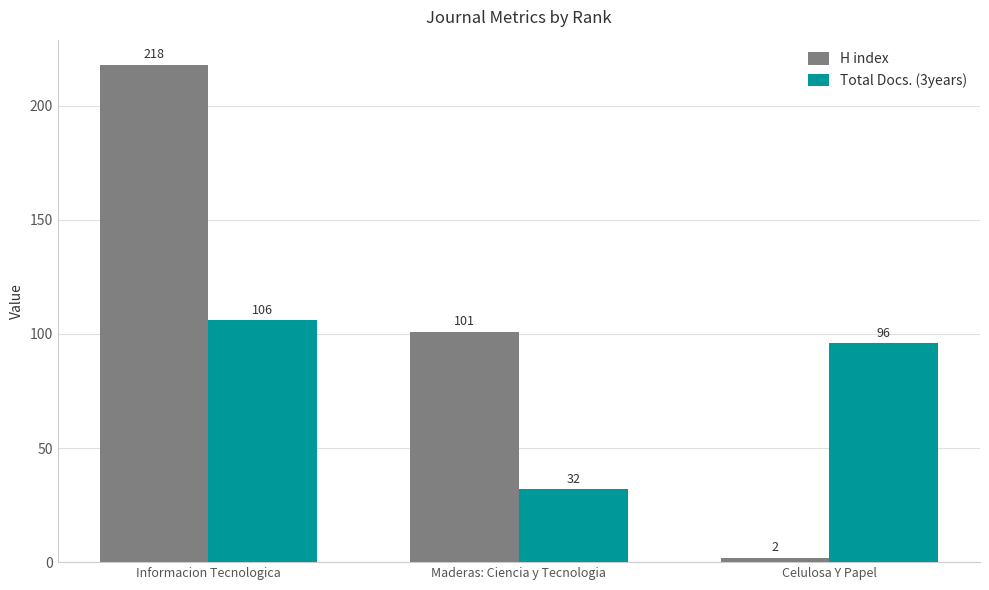

Reading left to right, transcribe all the data shown in this chart.

H index: 218	101	2
Total Docs. (3years): 106	32	96